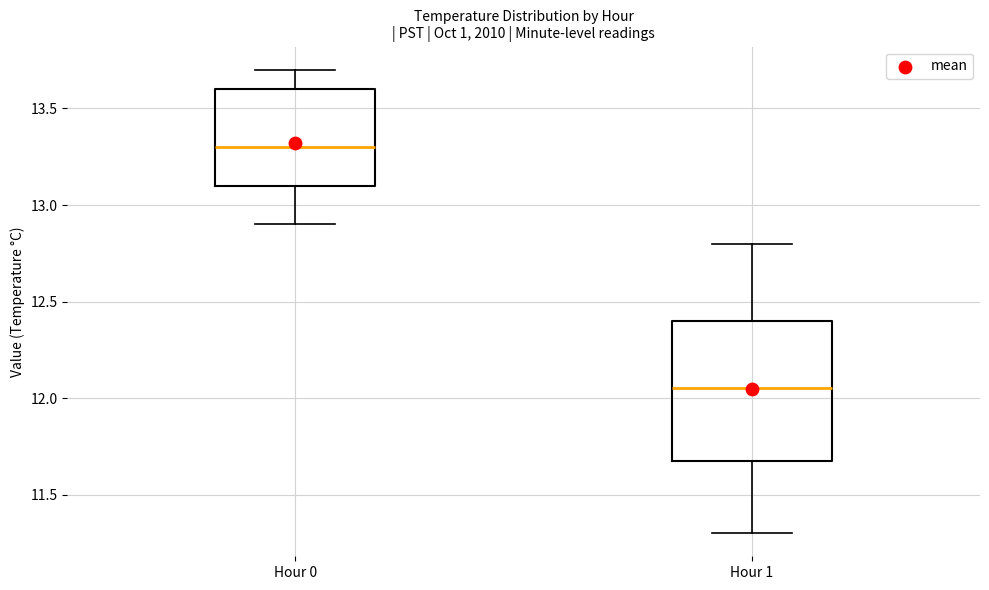

Reading left to right, transcribe this box plot: for each box, give where its median line is, the range the box spans, and where its two whiskers end, as read against the y-axis. The values are not printed on the chart, so give them approximately, as read against the axis.

Hour 0: median 13.30, box 13.10 to 13.60, whiskers 12.90 to 13.70
Hour 1: median 12.05, box 11.70 to 12.40, whiskers 11.30 to 12.80